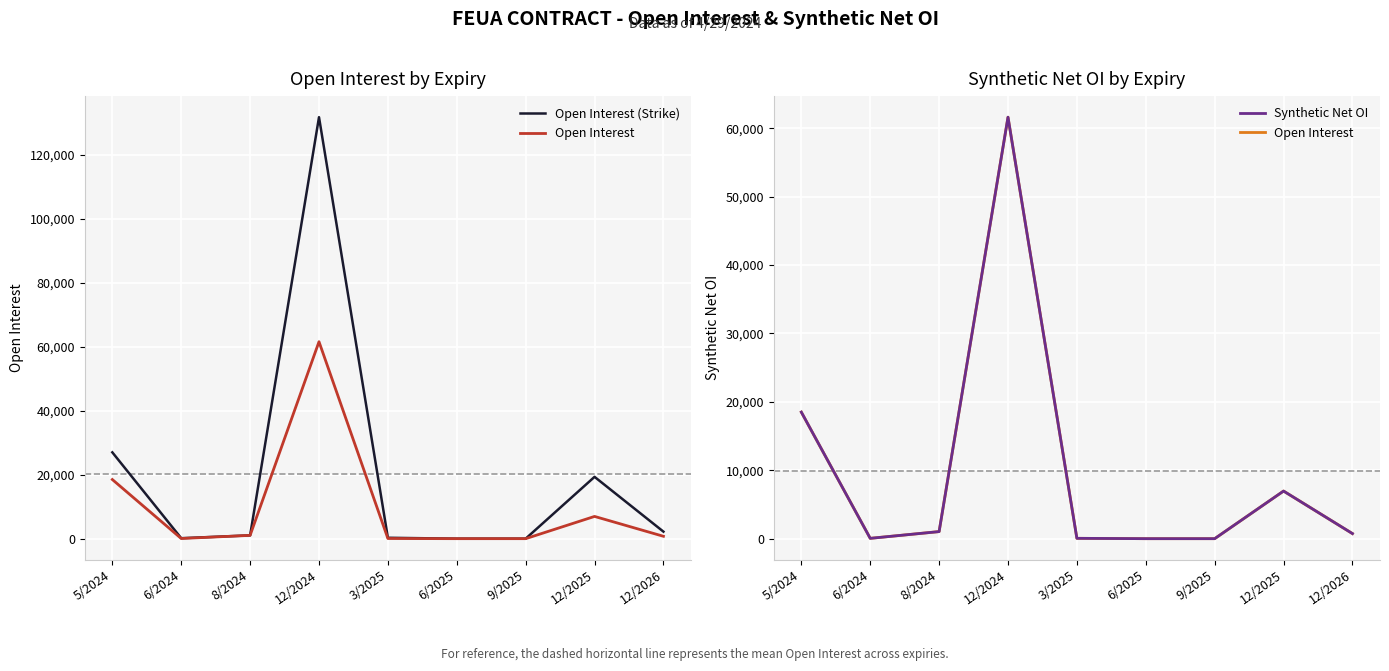

What is the label of the 6th point from the right?

12/2024